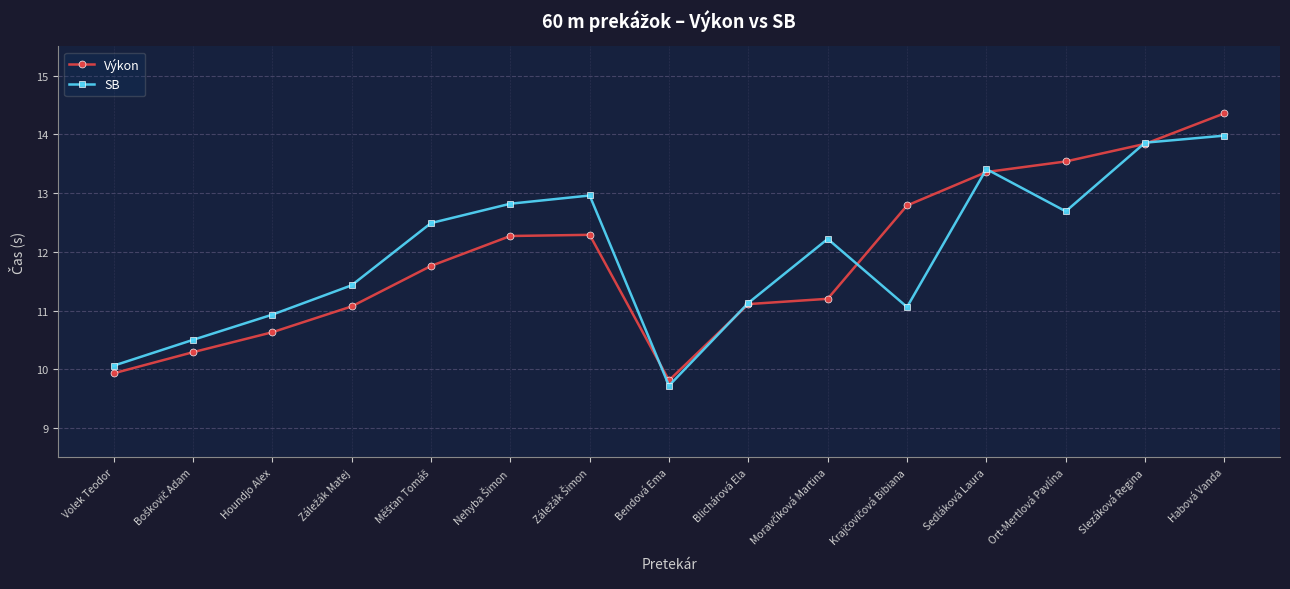

Where is the first local minimum for SB?

Bendová Ema